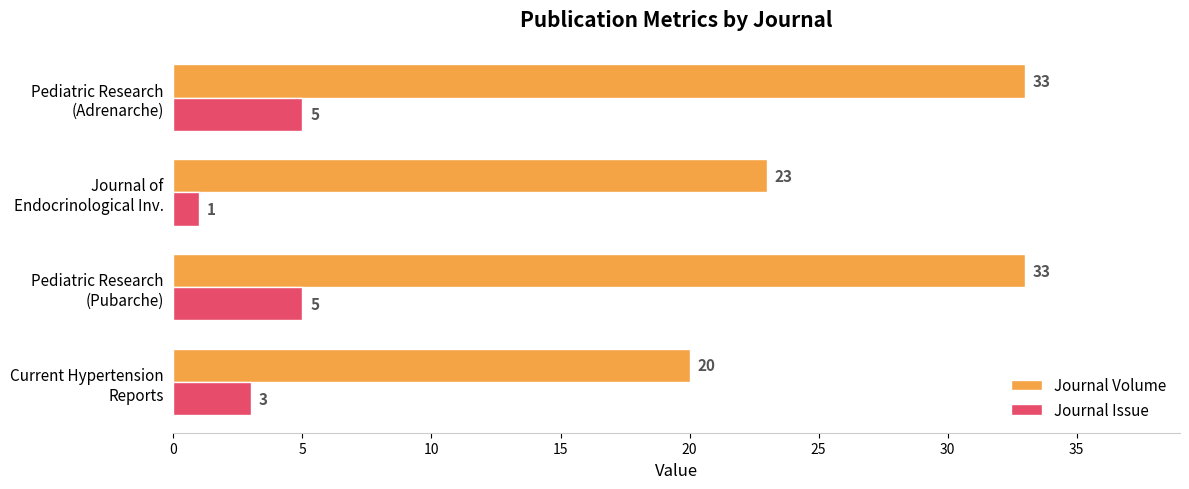

At how many categories does at least one series exceed 5?

4